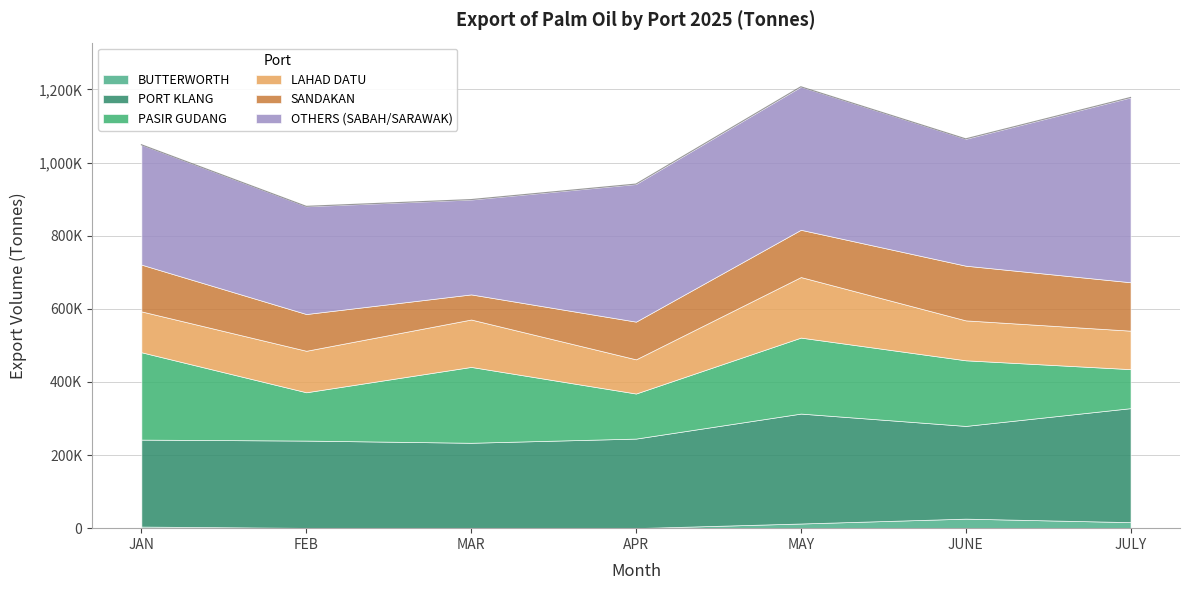

Does the chart have visible grid lines?

Yes